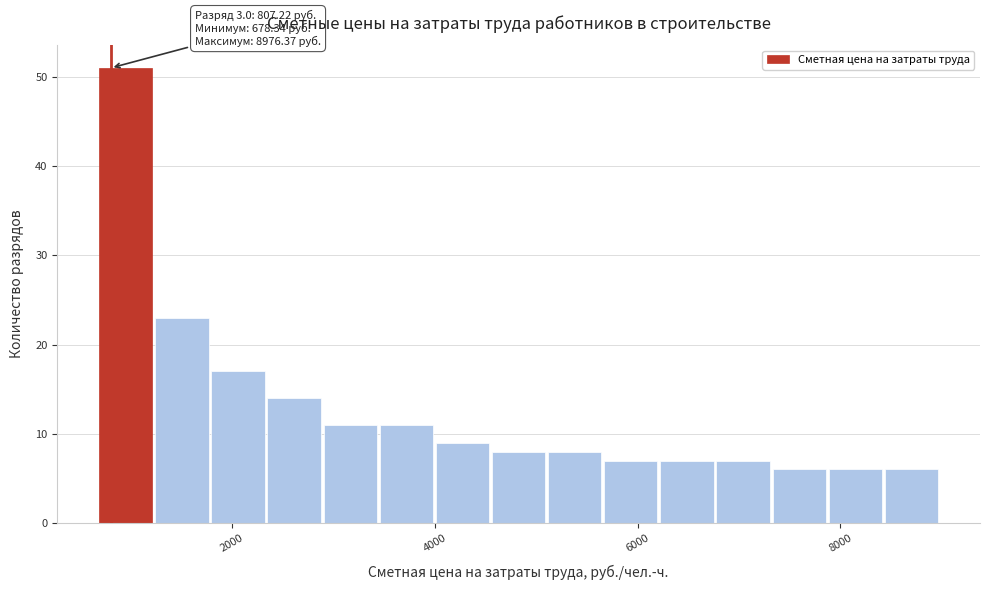

Read against the x-axis, roughly where is the centre of the tallest bar?

1000